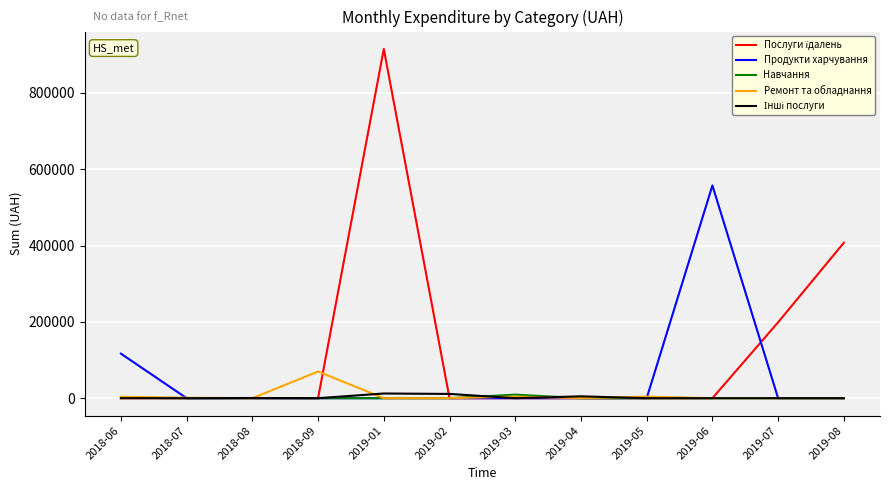

At which category does the chart reach its peak across all series?

2019-01